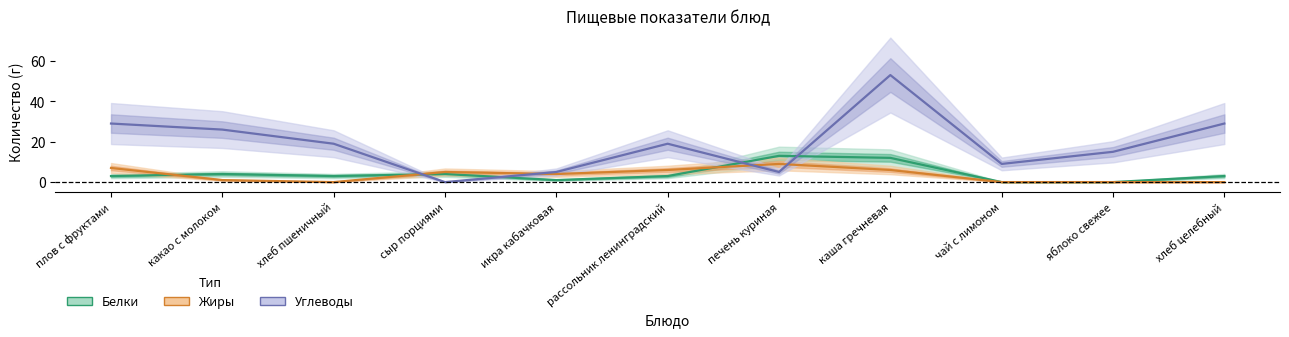

Which category has the lowest value across all series?

чай с лимоном